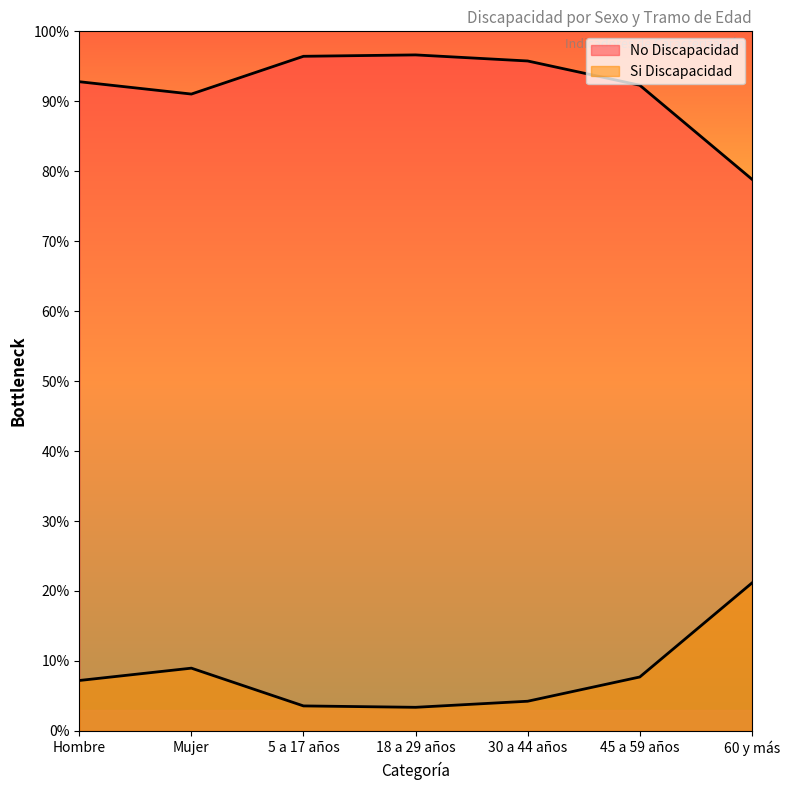

What is the difference between the second highest and minimum values in the Si Discapacidad series?

5.6